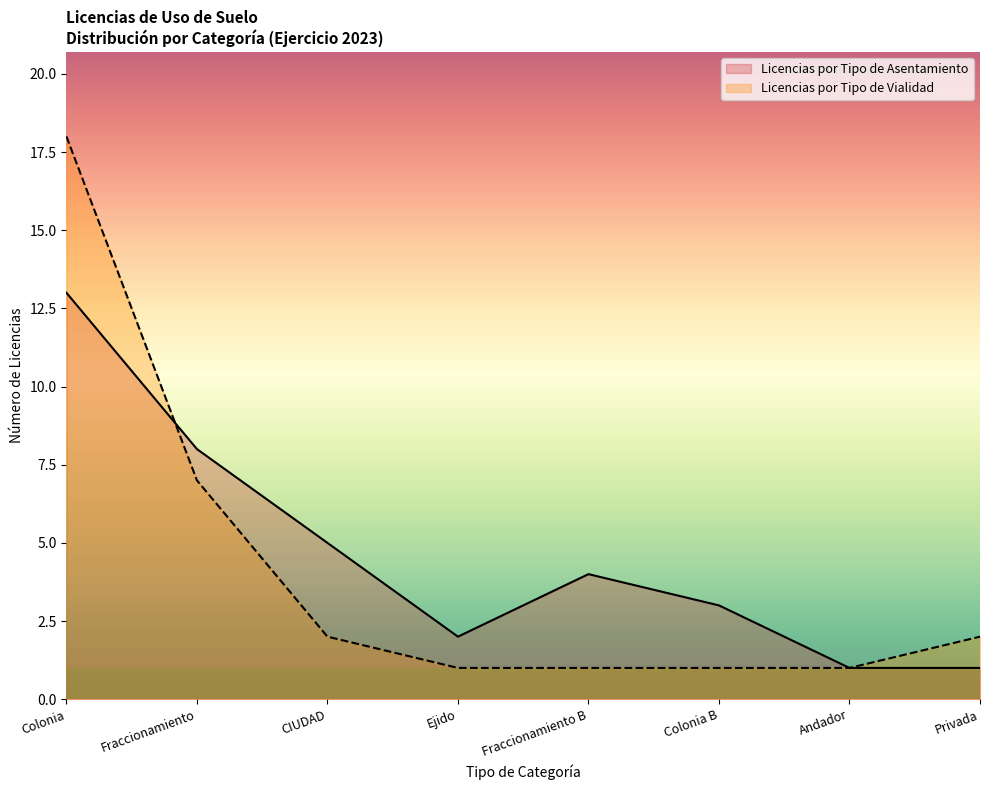

What is the total value across all series at Colonia?

31